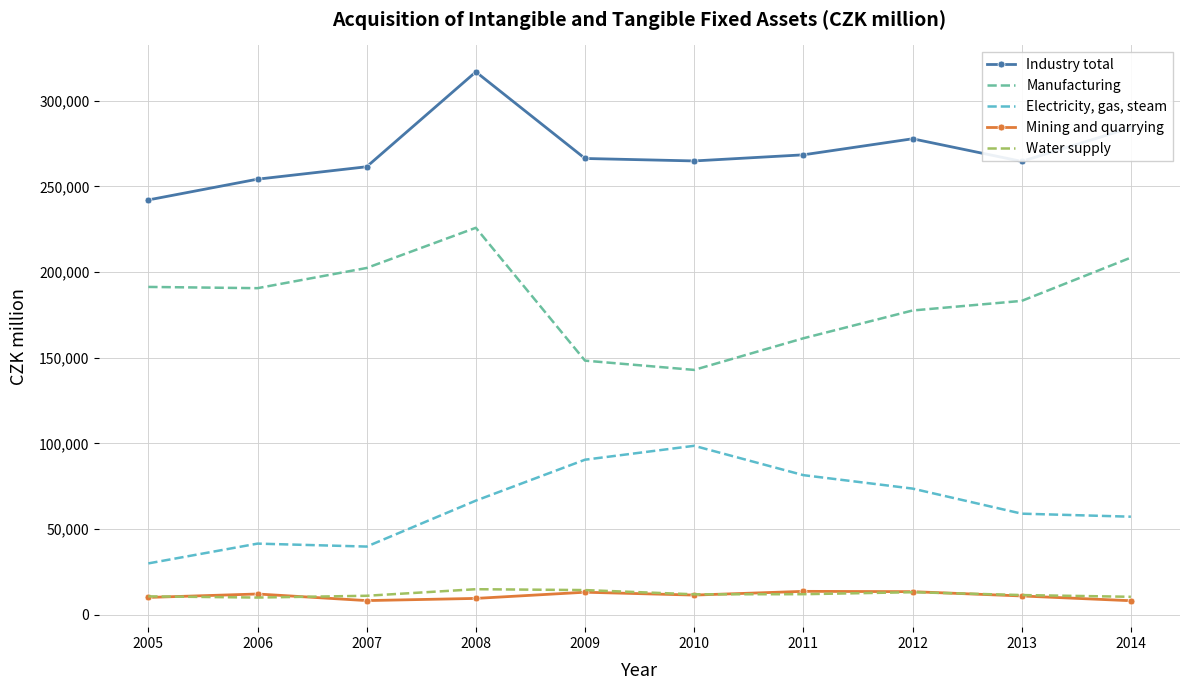

Rank the series at 2007 from highest to lowest value.

Industry total, Manufacturing, Electricity, gas, steam, Water supply, Mining and quarrying